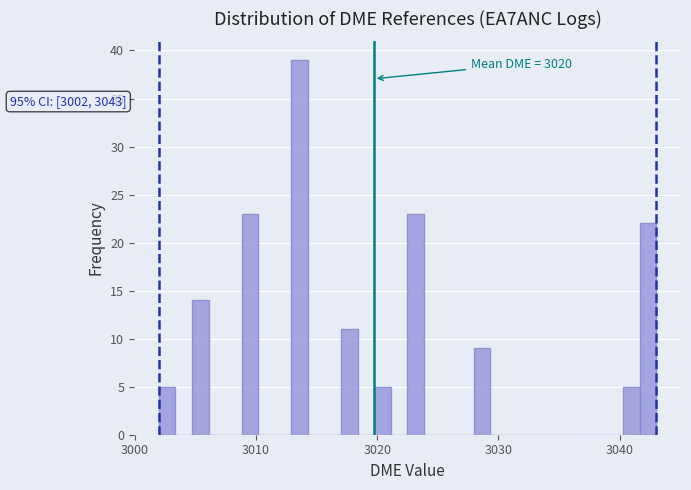

Read against the x-axis, roughly where is the centre of the tallest bar?

3014